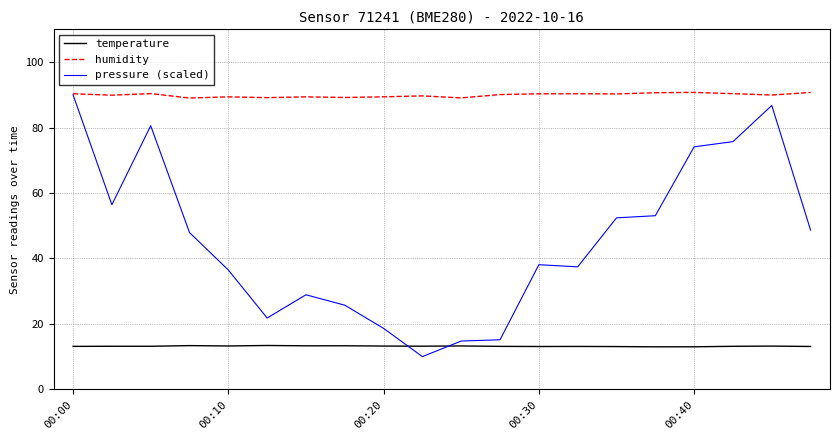

What is the maximum value for humidity?

90.7